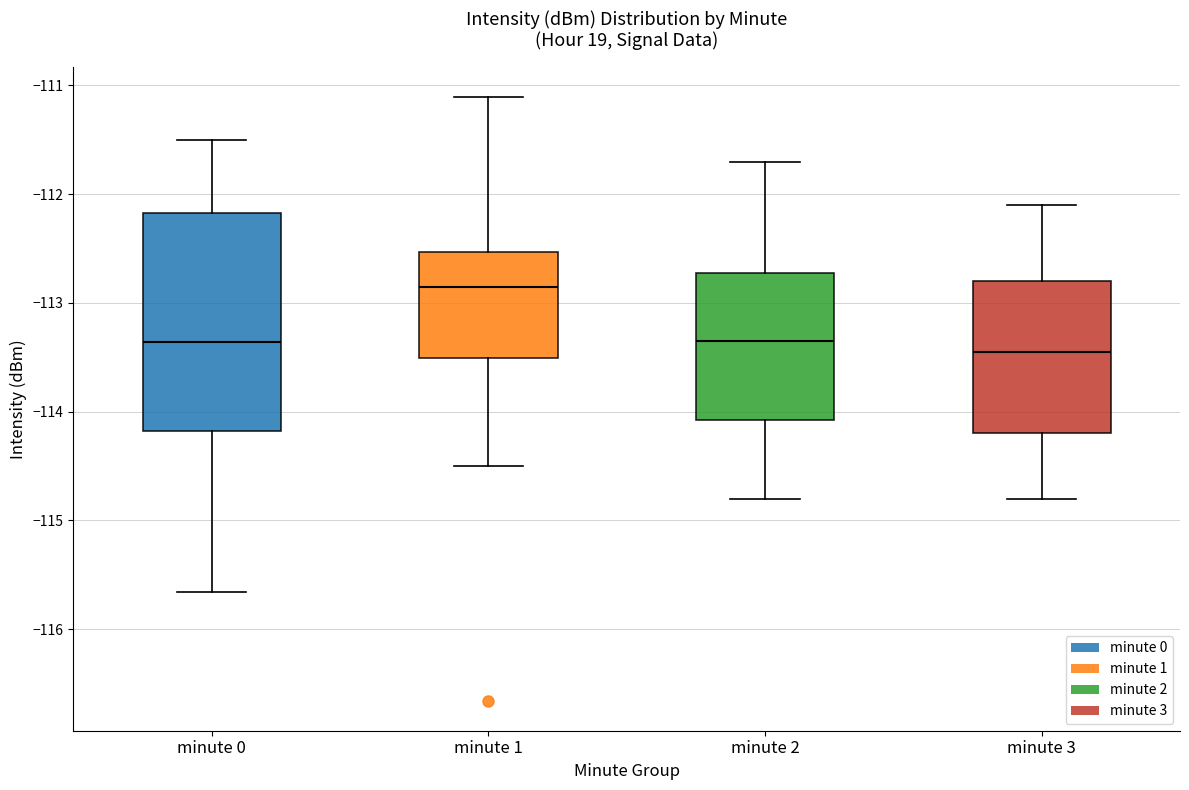

Where does the median line of the box for minute 3 sit on the y-axis? The values are not printed on the chart, so give them approximately, as read against the axis.

-113.4